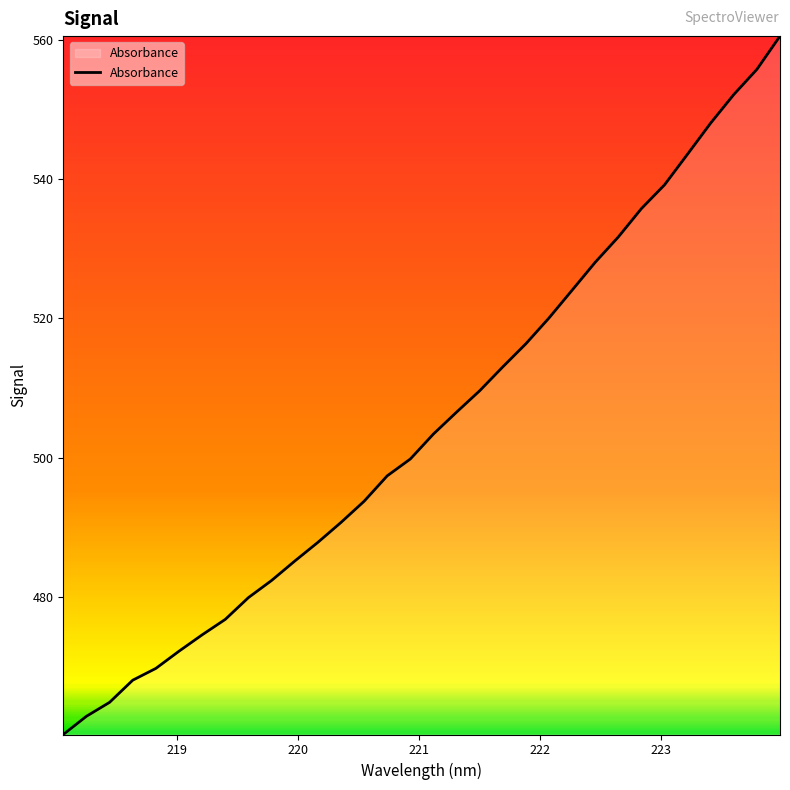

What is the greatest value displayed?

560.5